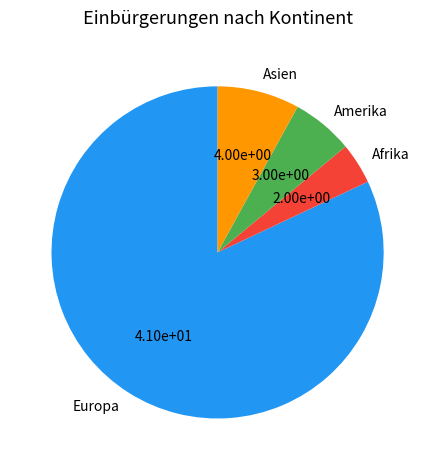

How many slices are in this pie chart?

4